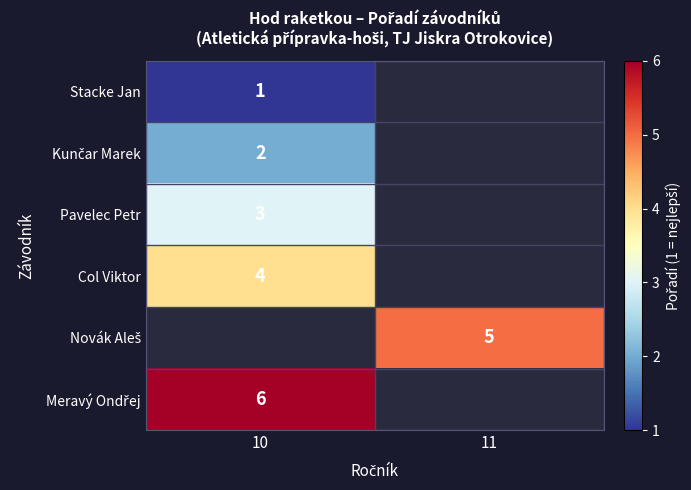

Is it true that Pavelec Petr equals 1.8 at 10?

False